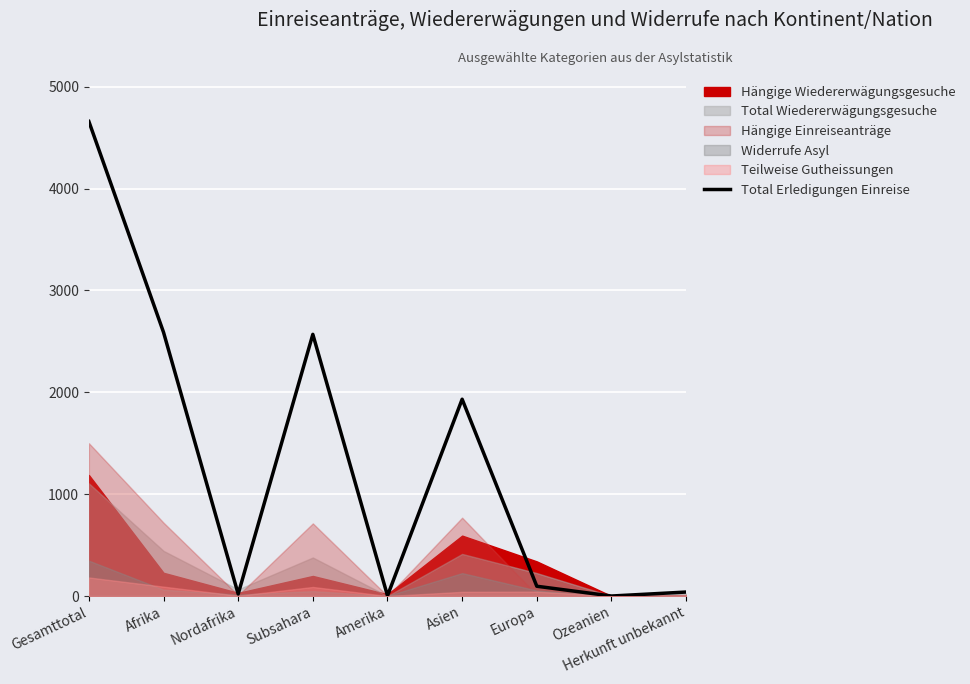

What position from the left is Europa?

7